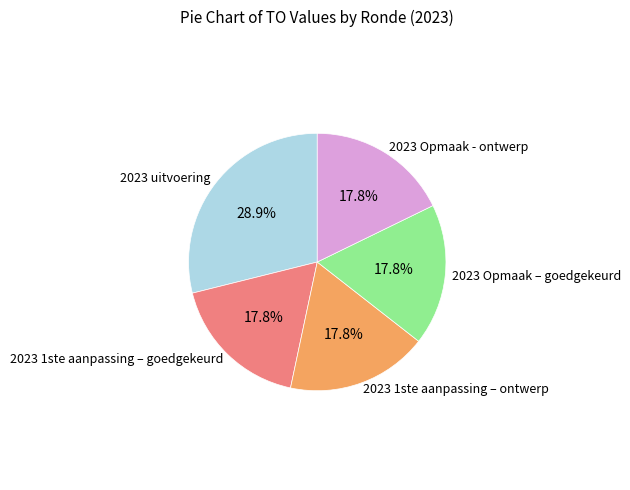

To the nearest percent, what is the average slice percentage?

20%